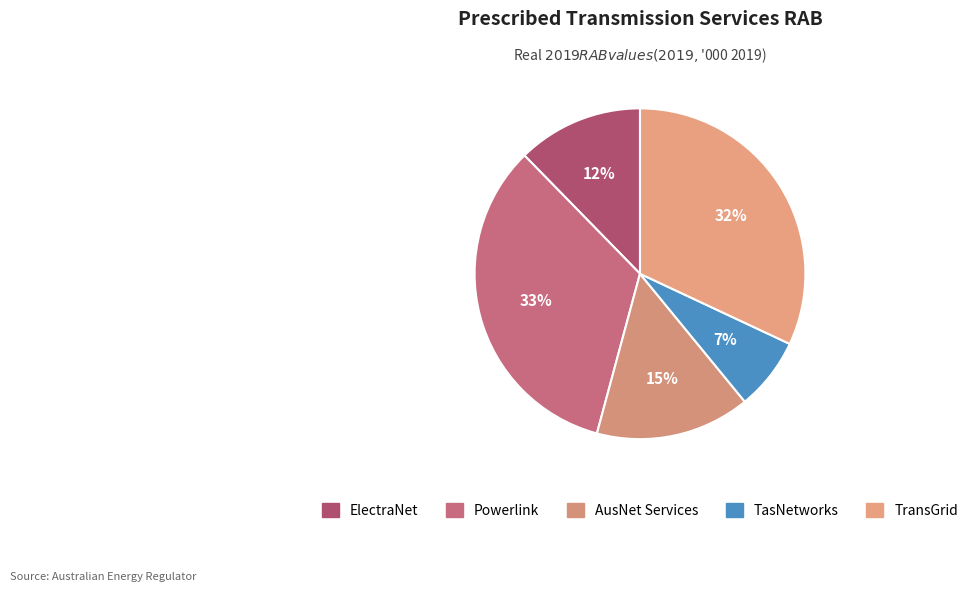

What percentage do TransGrid and ElectraNet together represent?

44.3%